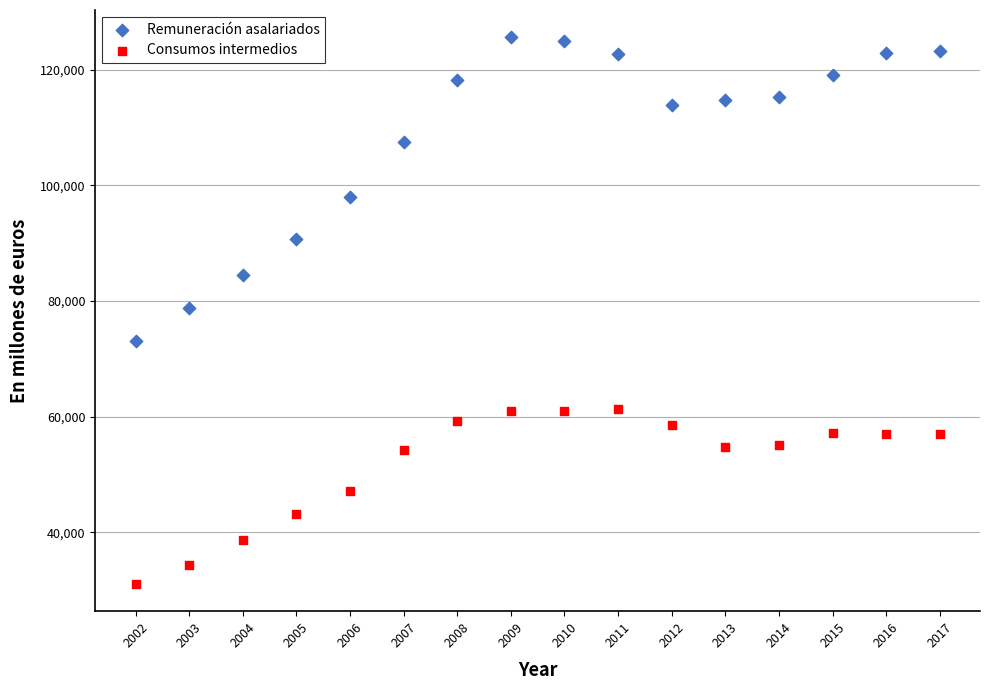

Across all data points, what is the range of Y values (max minus min)?

94467.0